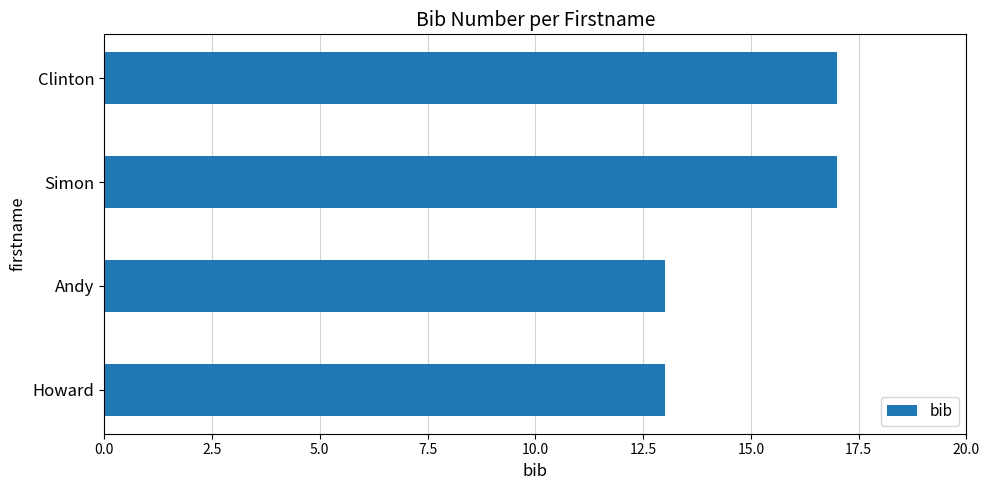

What is the smallest value displayed?

13